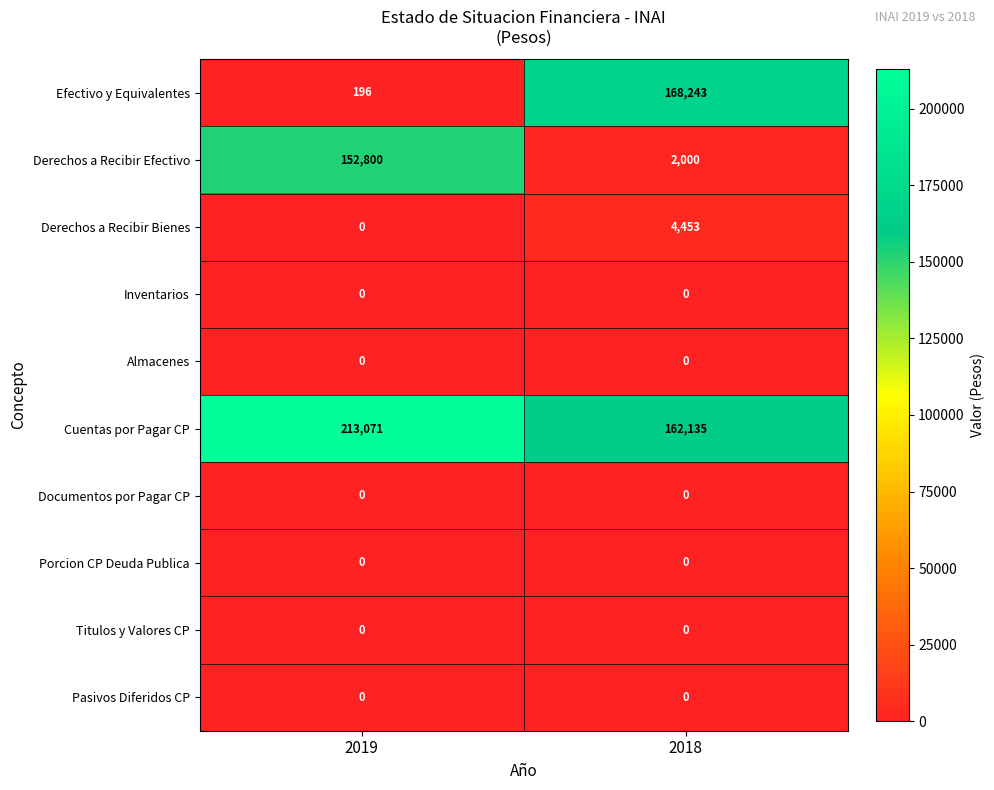

Which series has the largest range (max minus min)?

Efectivo y Equivalentes